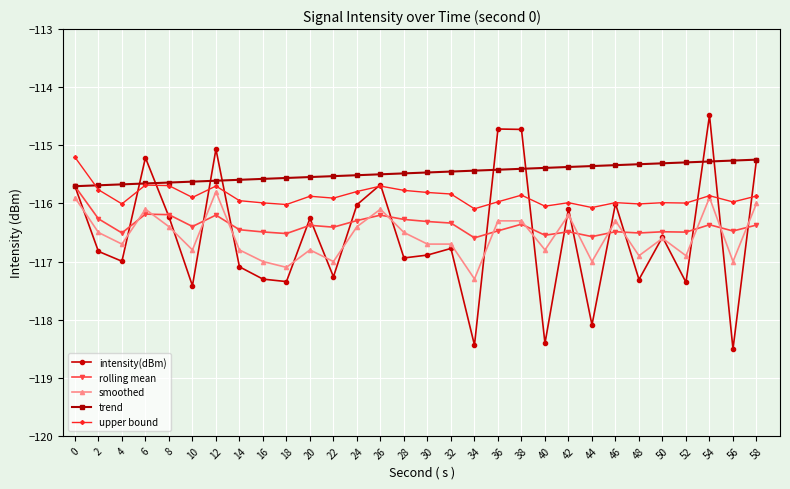

What is the approximate value of upper bound at 40?

-116.0